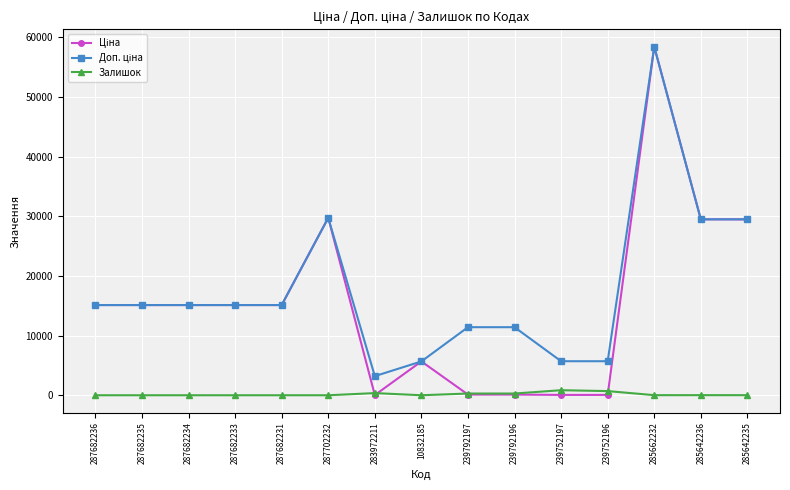

At which category is the sum across all series the highest?

285662232